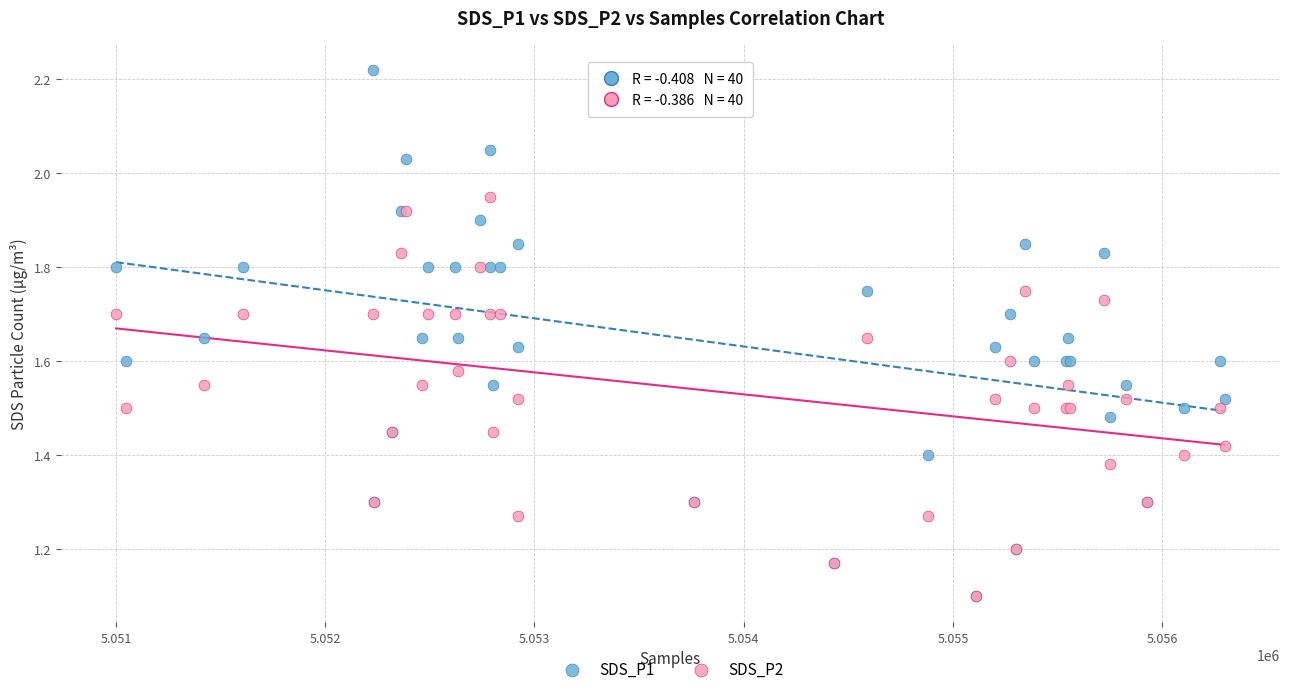

What are all the series names shown in the legend?

SDS_P1, SDS_P2